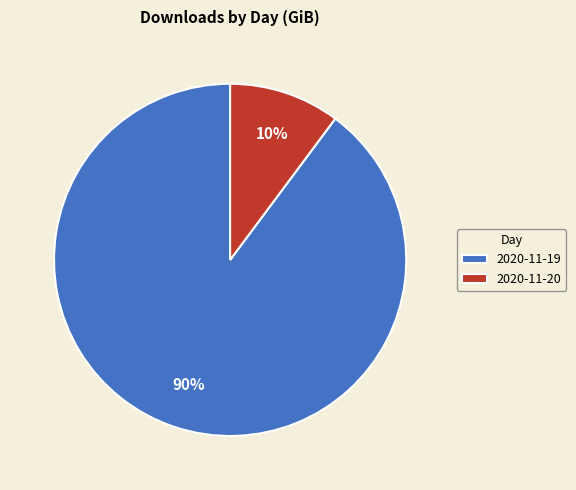

True or false: 2020-11-19 accounts for 98% of the total.

False